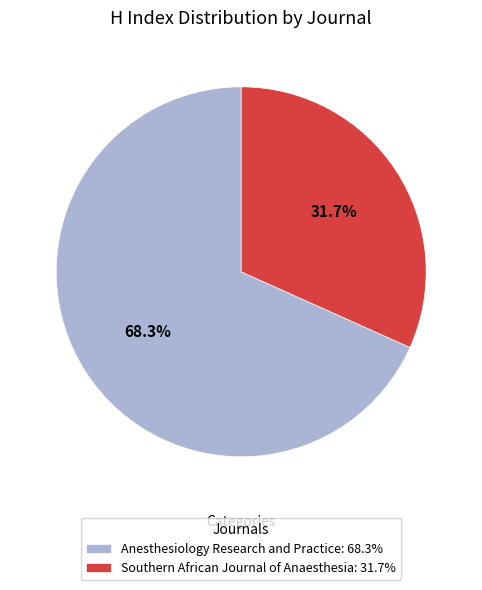

To the nearest percent, what portion does Anesthesiology Research and Practice represent?

68%